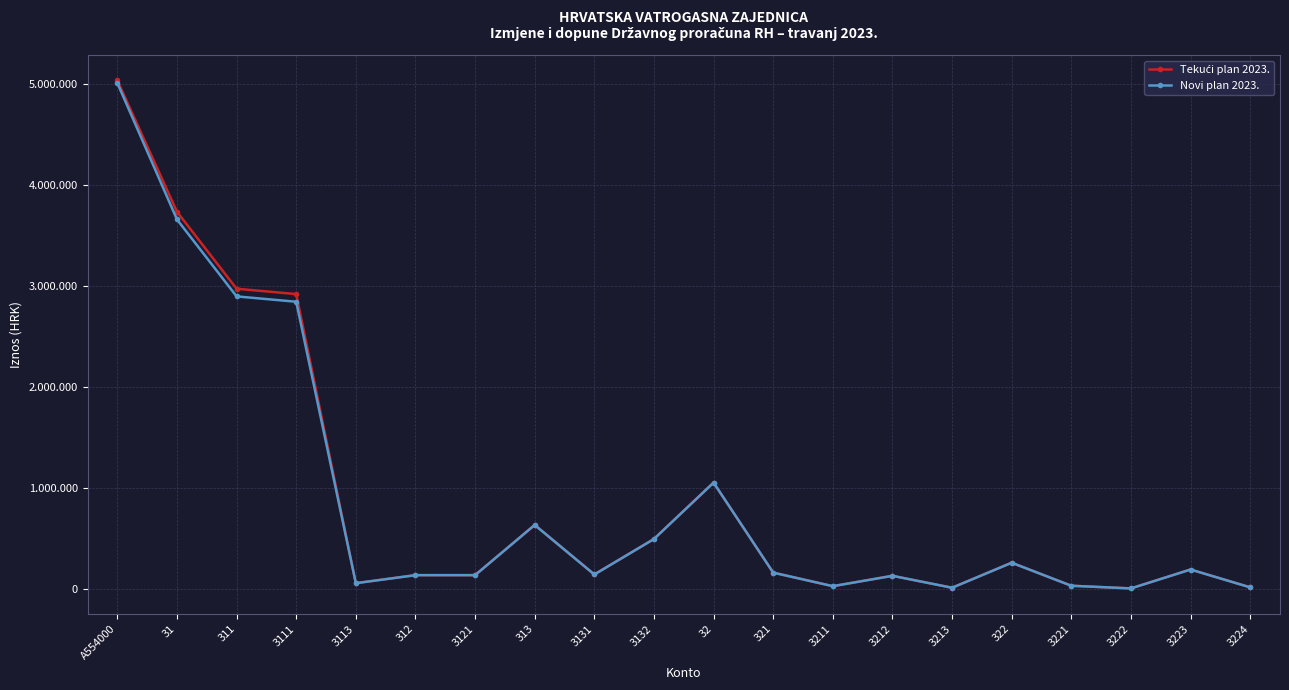

At which category does Novi plan 2023. reach its first local peak?

313